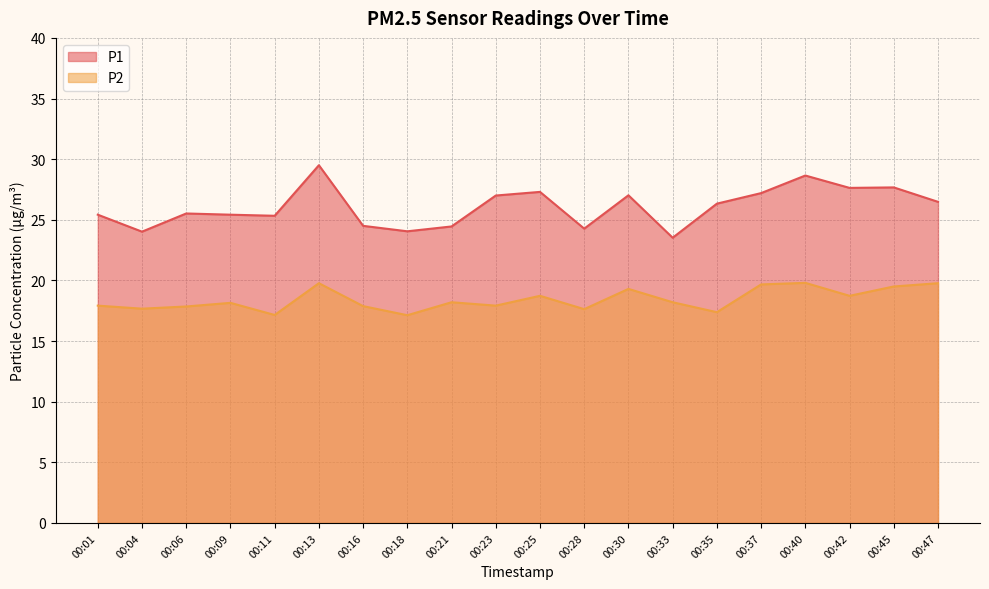

True or false: P2 has a value of 12.1 at 00:16.

False